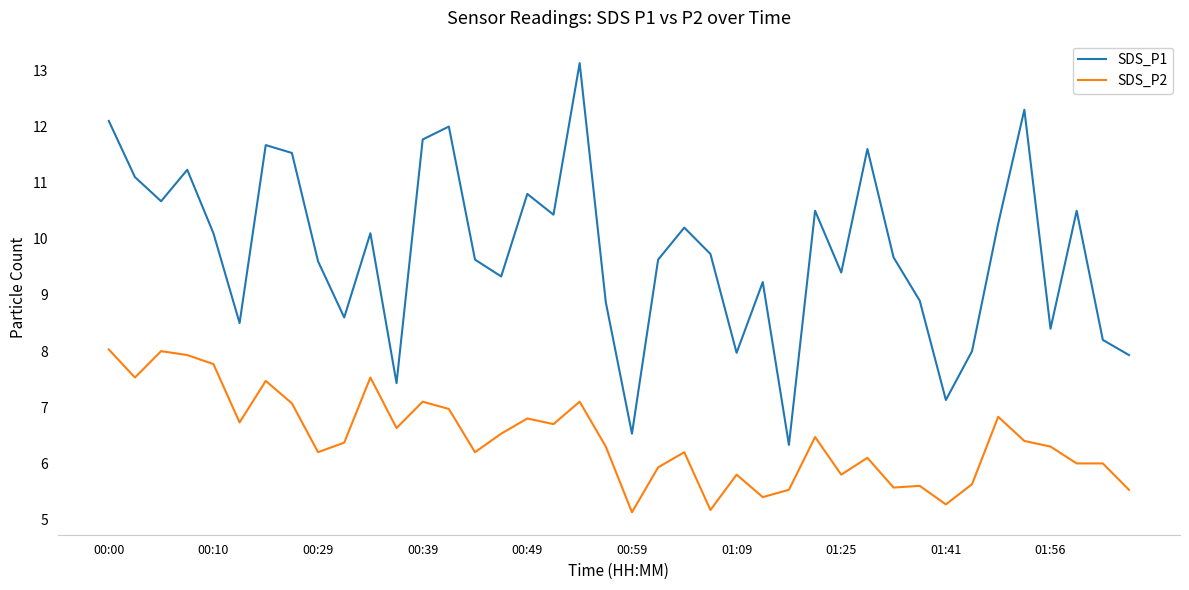

True or false: SDS_P1 and SDS_P2 cross at least once.

False